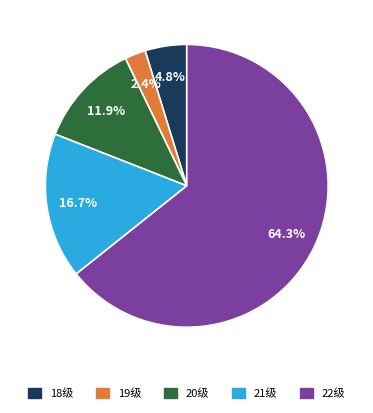

What percentage is NOT represented by 21级?

83.3%